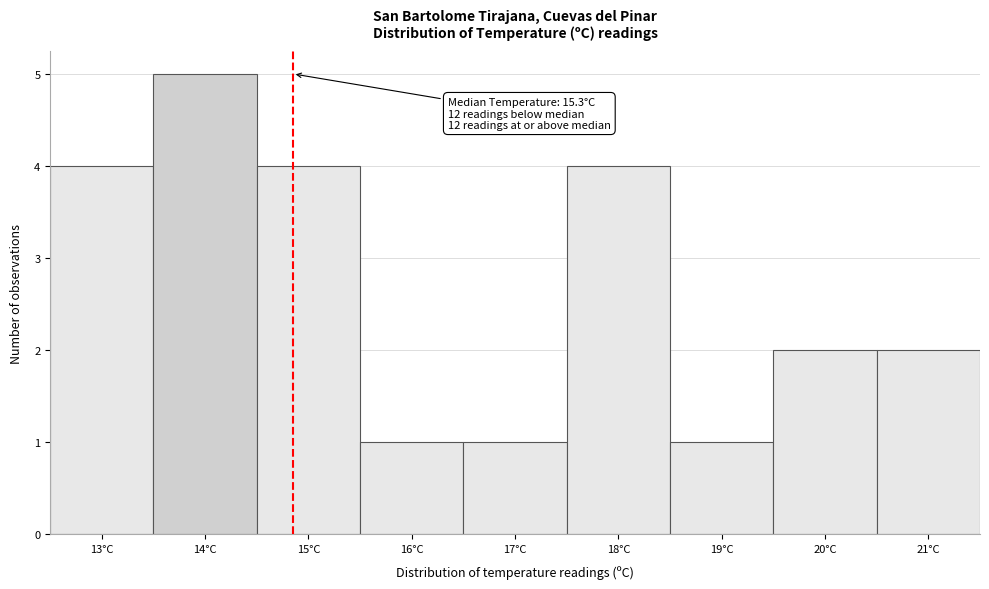

Reading right to left, list all the values displayed in this chart.

21°C=2	20°C=2	19°C=1	18°C=4	17°C=1	16°C=1	15°C=4	14°C=5	13°C=4